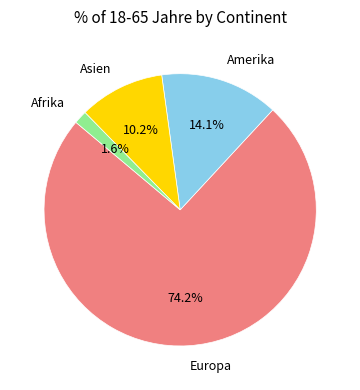

Is there a majority slice in this chart?

Yes